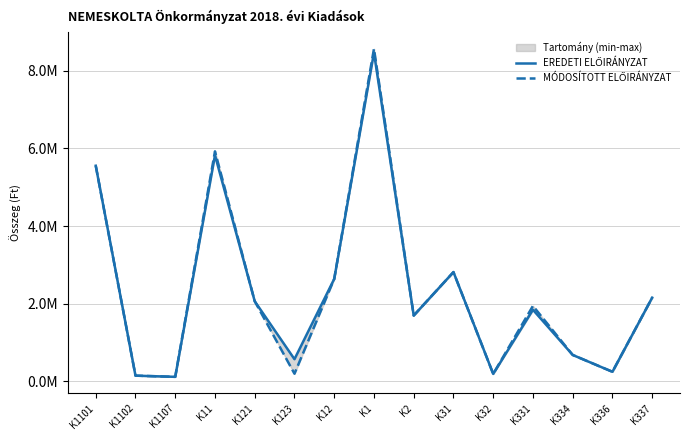

What is the total value across all series at K1107?

0.2